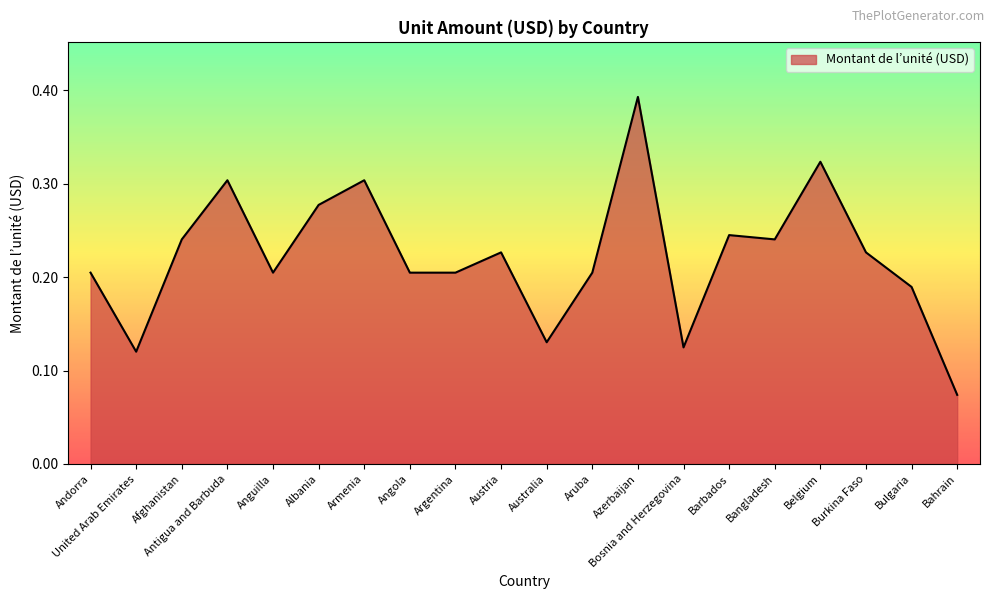

At which category does the data reach its first local valley?

United Arab Emirates